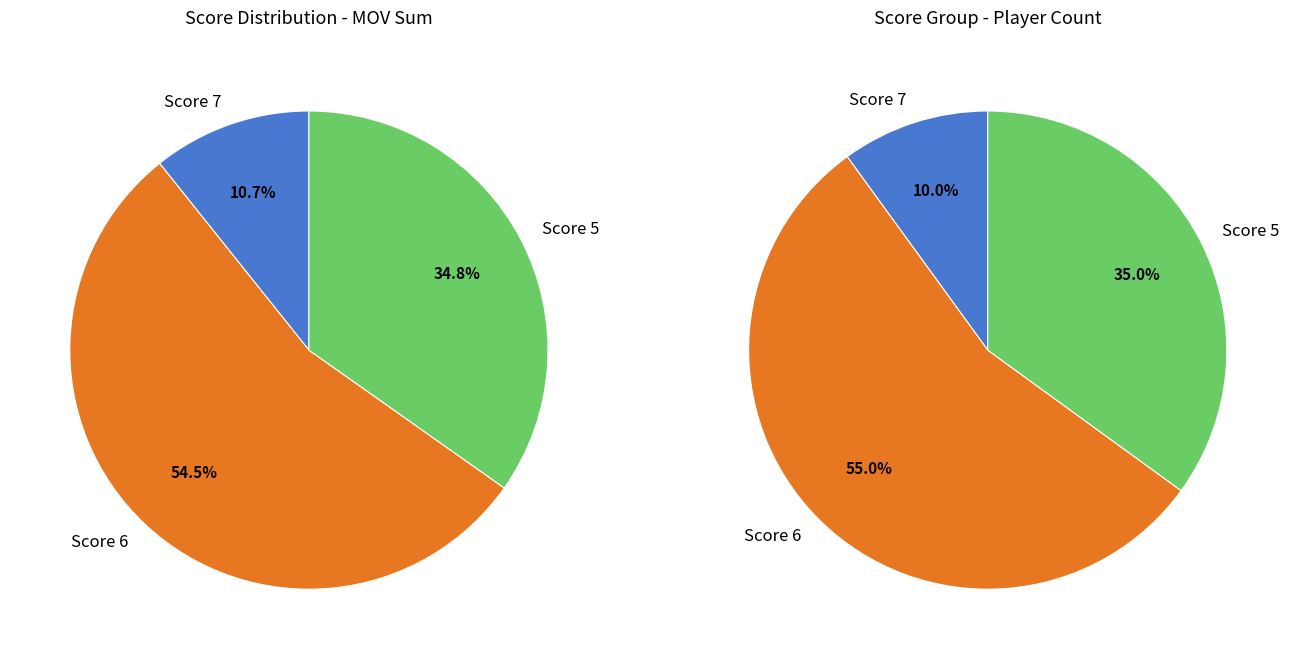

Is 5 the majority of the pie?

No